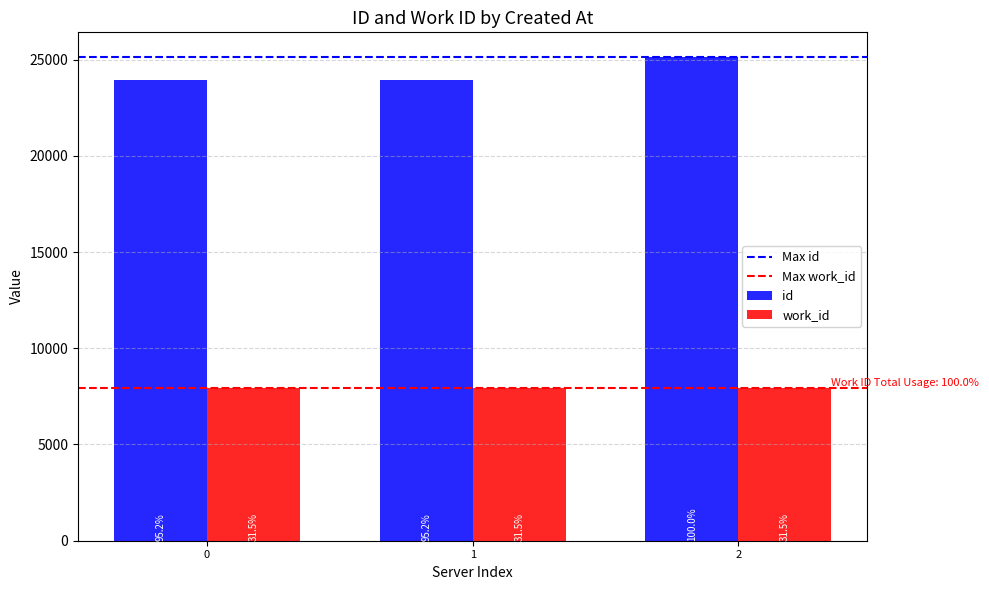

How many bars are there in each group?

2